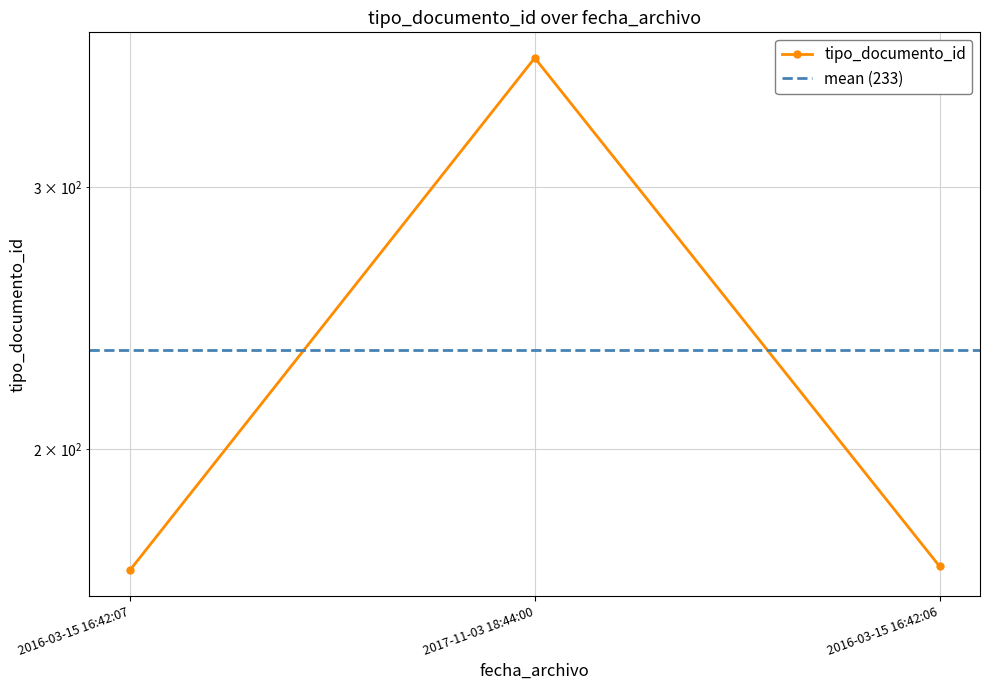

Where is the data nearest to the value 266?

2016-03-15 16:42:06